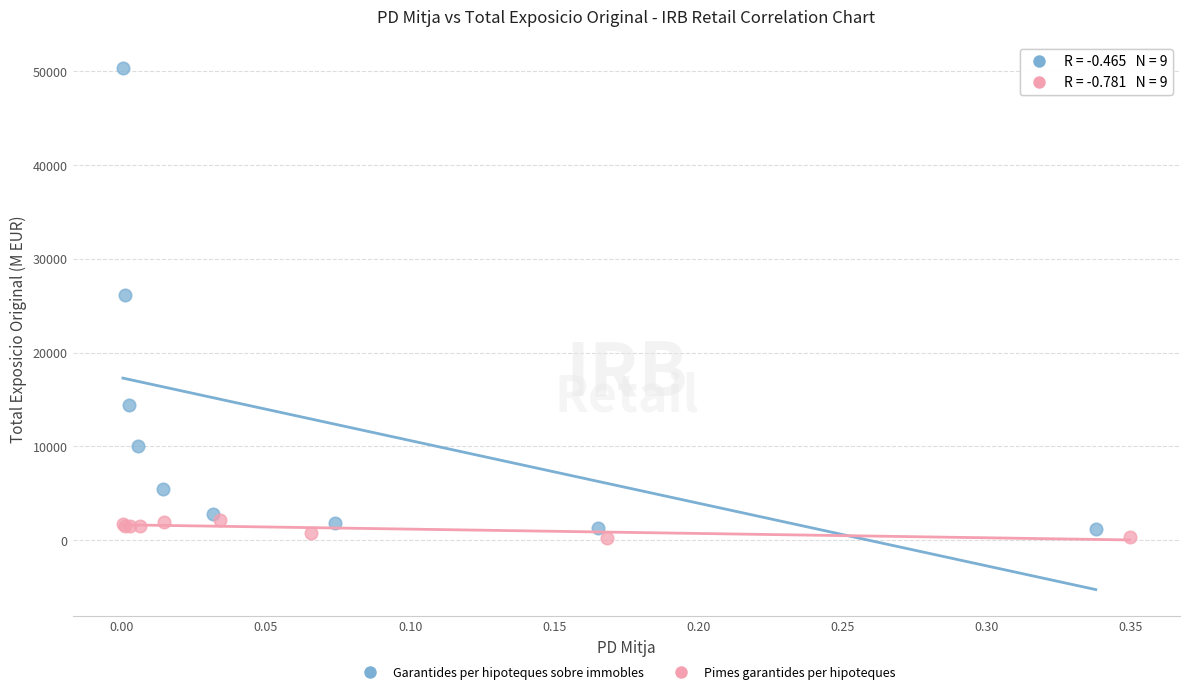

Which series contains the highest Y value?

Garantides per hipoteques sobre immobles